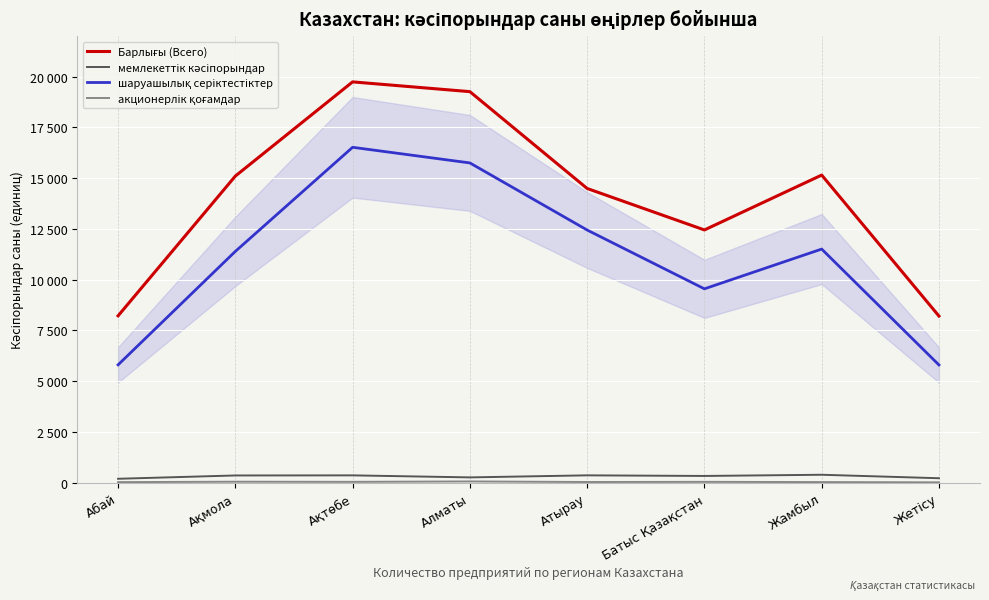

Between Абай and Алматы, which is larger?

Алматы